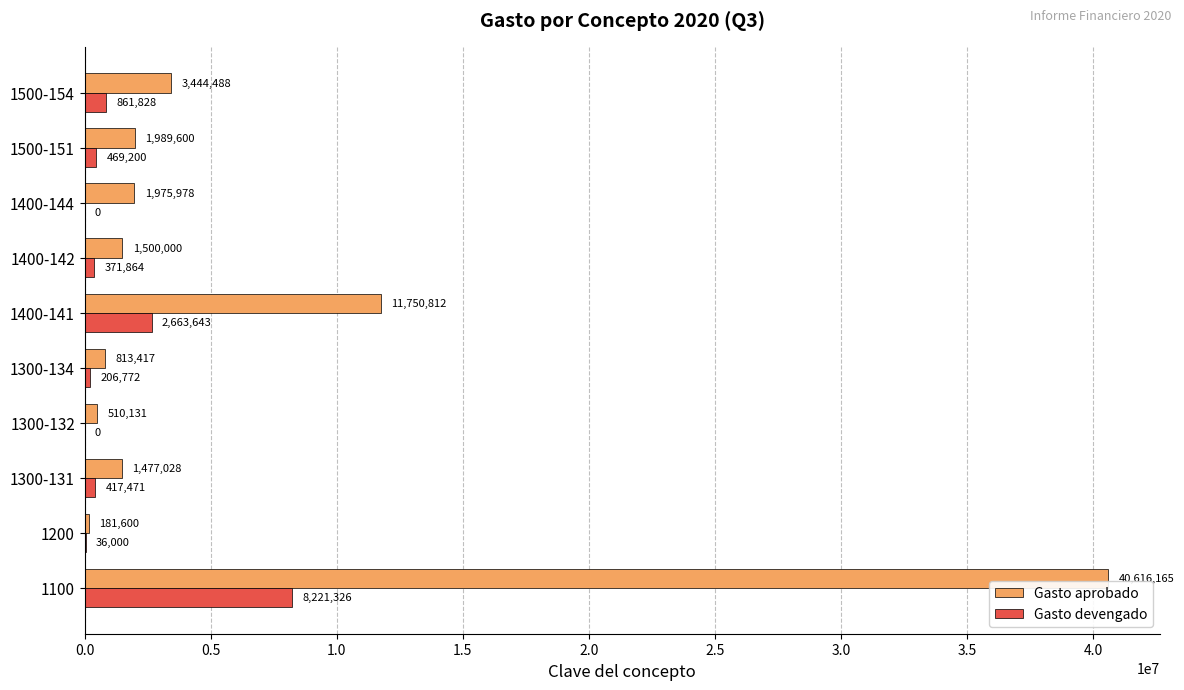

What value does the Gasto aprobado series have at 1500-151?

1989600.0